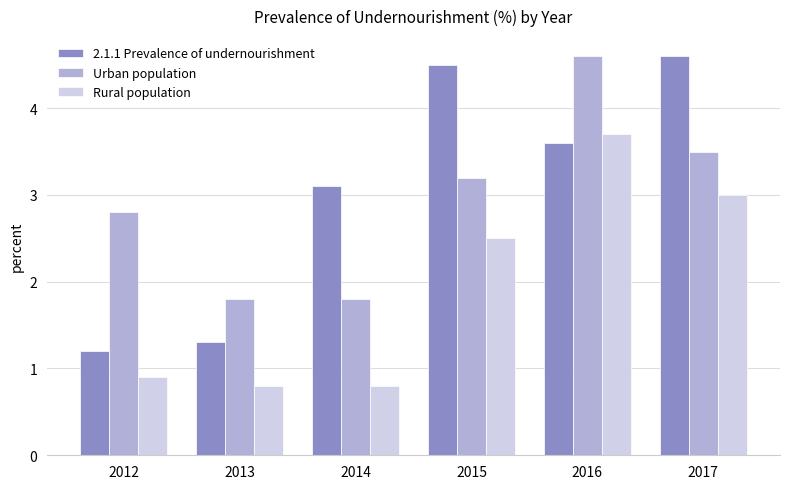

Is it true that Rural population equals 0.6 at 2014?

False